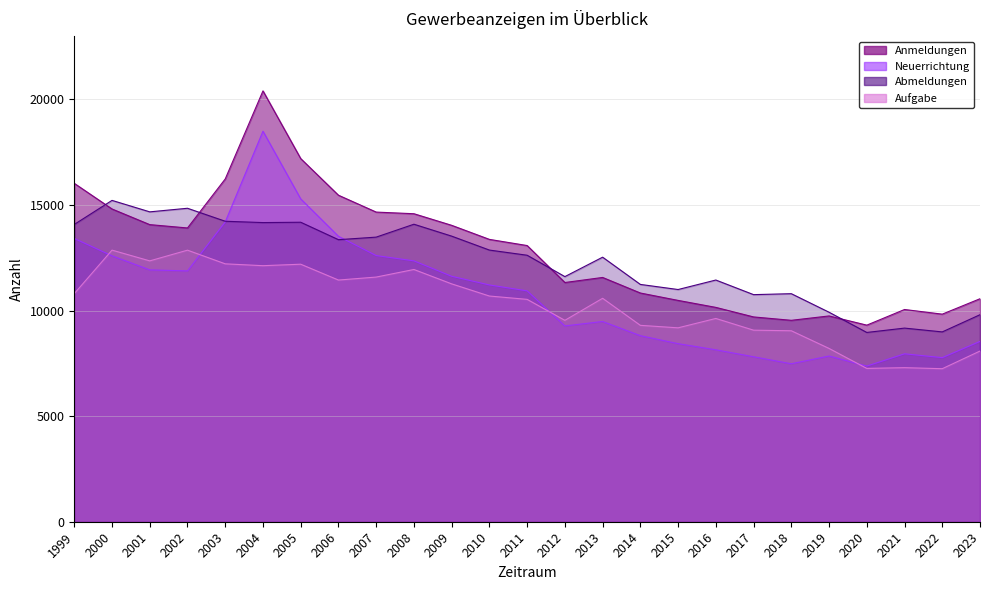

Reading left to right, extract all data points from this chart.

Anmeldungen: 16027	14813	14072	13914	16236	20407	17200	15465	14666	14588	14039	13373	13081	11330	11570	10833	10483	10152	9700	9540	9747	9311	10052	9832	10562
Neuerrichtung: 13417	12595	11929	11880	14199	18497	15291	13519	12607	12356	11626	11215	10935	9274	9484	8812	8434	8143	7814	7482	7849	7372	7954	7773	8542
Abmeldungen: 14081	15220	14677	14847	14232	14169	14185	13359	13480	14091	13527	12867	12622	11610	12530	11240	10998	11448	10756	10801	9923	8965	9171	8991	9805
Aufgabe: 10804	12864	12355	12862	12215	12127	12197	11447	11588	11947	11266	10690	10532	9539	10583	9302	9184	9628	9073	9045	8208	7262	7297	7248	8085